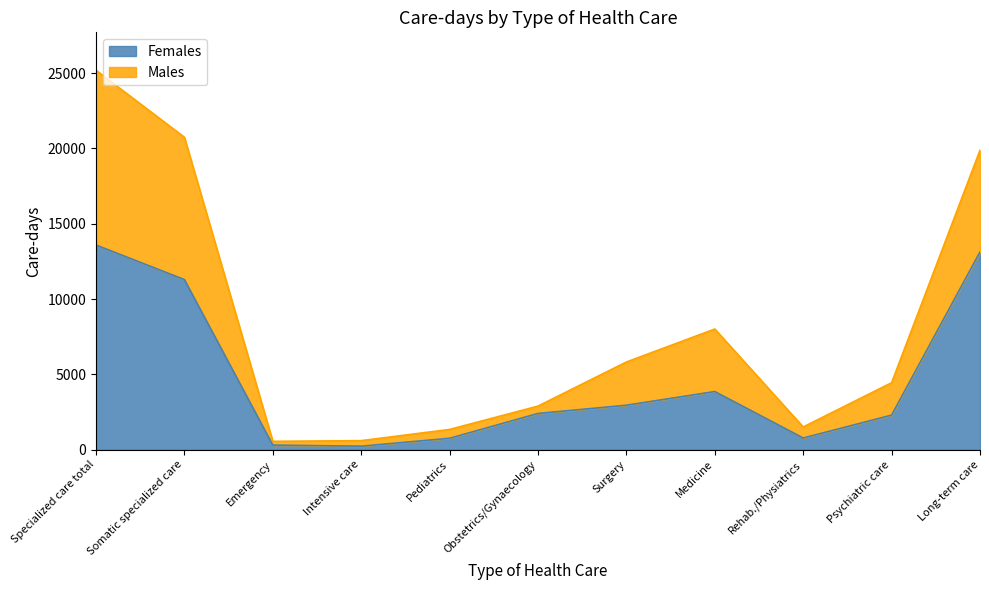

At how many categories does at least one series exceed 20705?

2